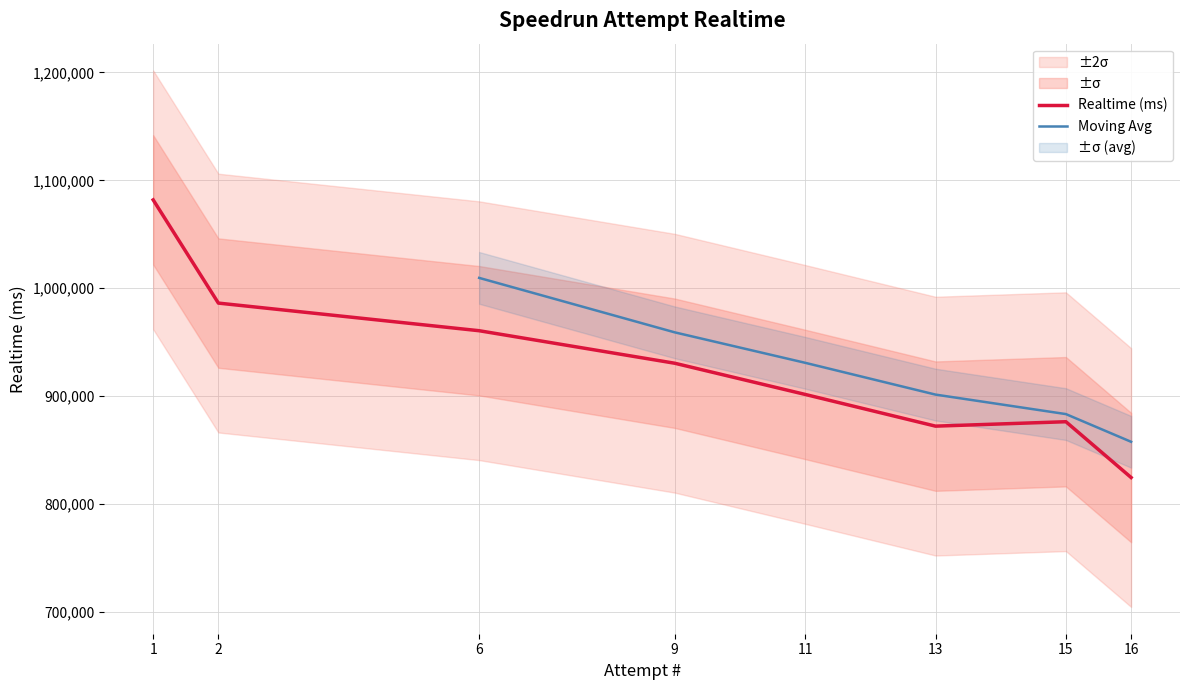

What is the value of the 4th point from the left?

930333